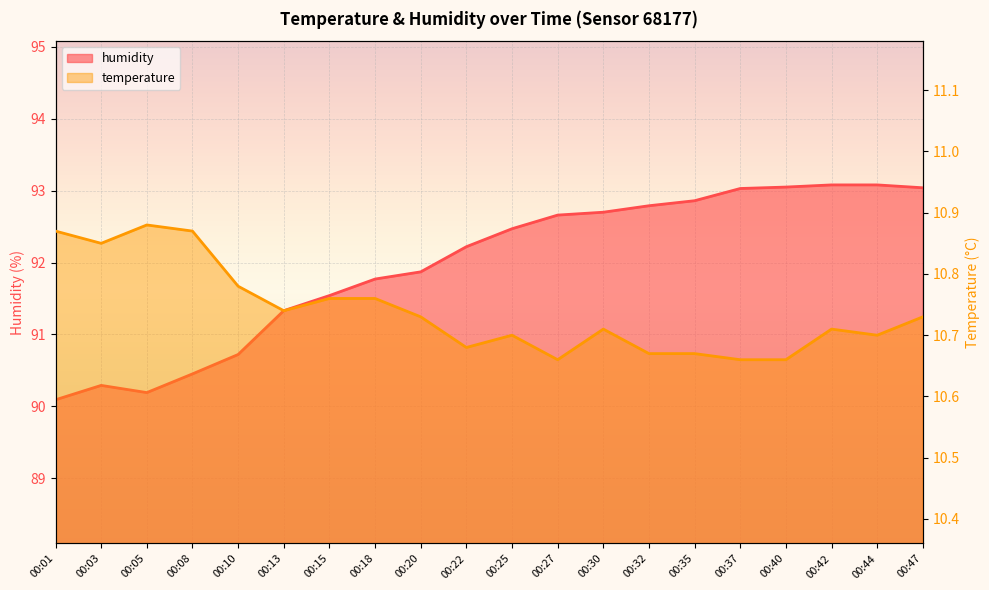

What is the difference between the maximum and minimum values in the temperature series?

0.2